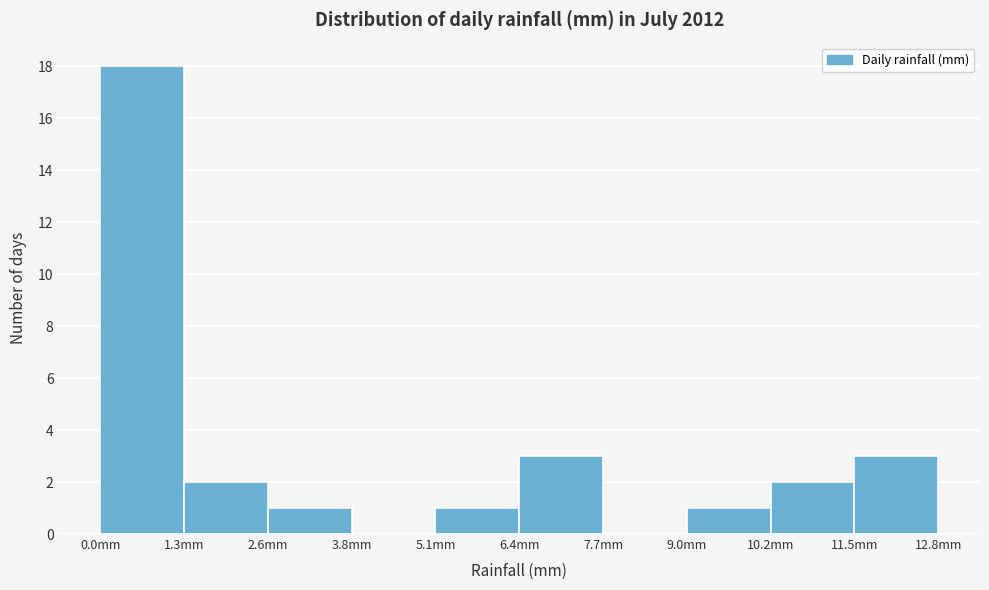

What is the height of the bar covering 0.00 to 1.28 on the x-axis? Neither the bar edges nor the heights are printed on the chart, so give them approximately, as read against the axes.

18